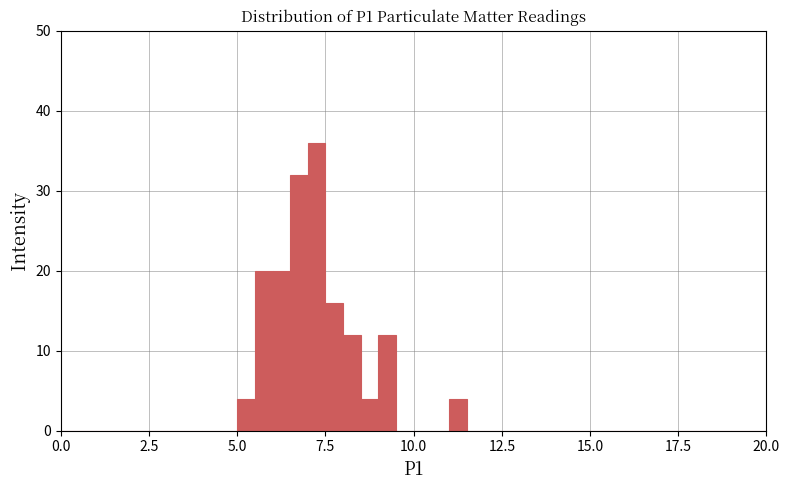

Read against the x-axis, roughly where is the centre of the tallest bar?

7.5